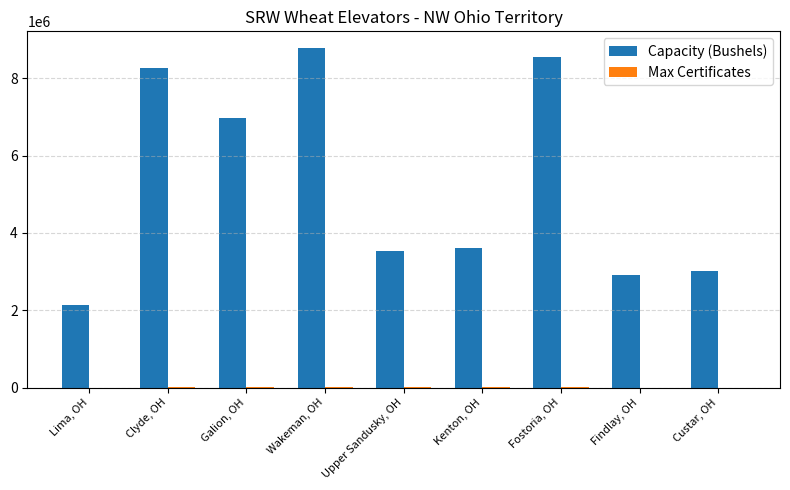

True or false: Capacity (Bushels) has a value of 2917000 at Findlay, OH.

True